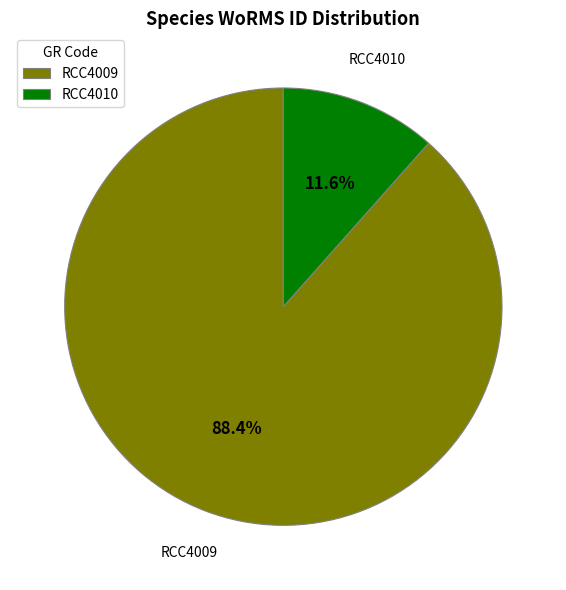

True or false: RCC4010 accounts for 24% of the total.

False